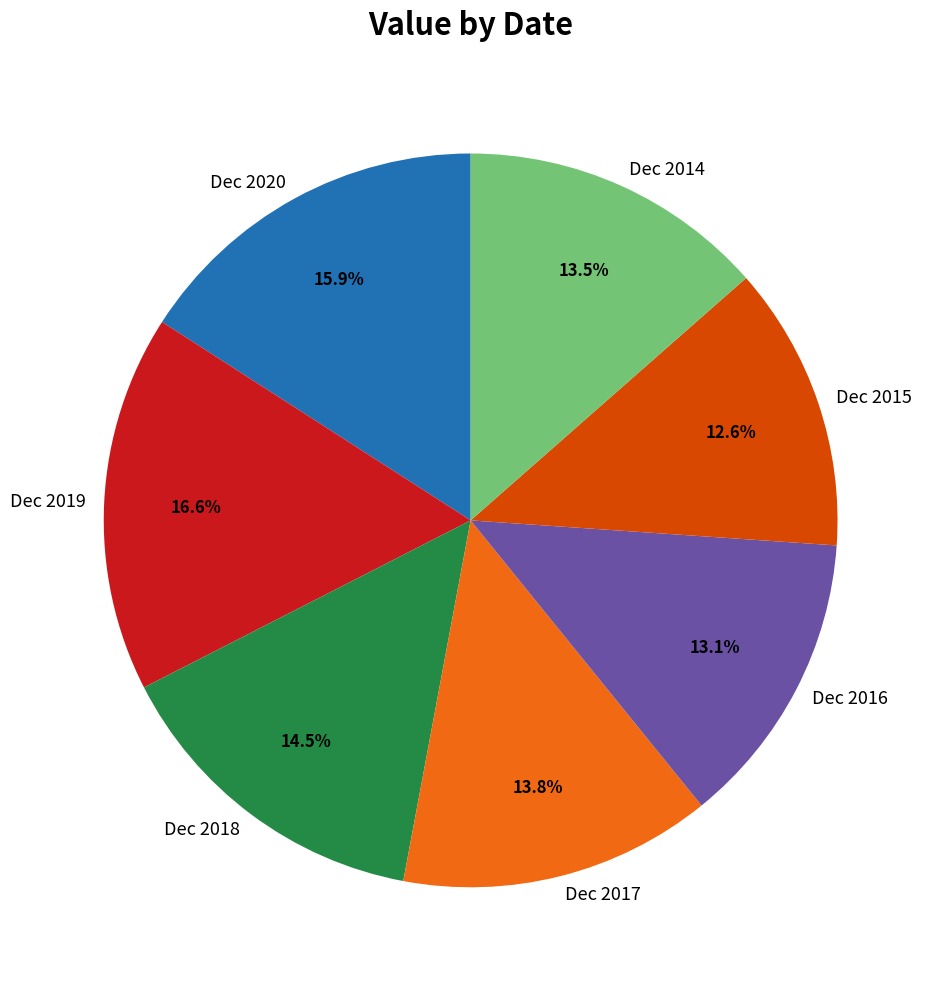

To the nearest percent, what is the difference between the largest and smallest slice percentages?

4%